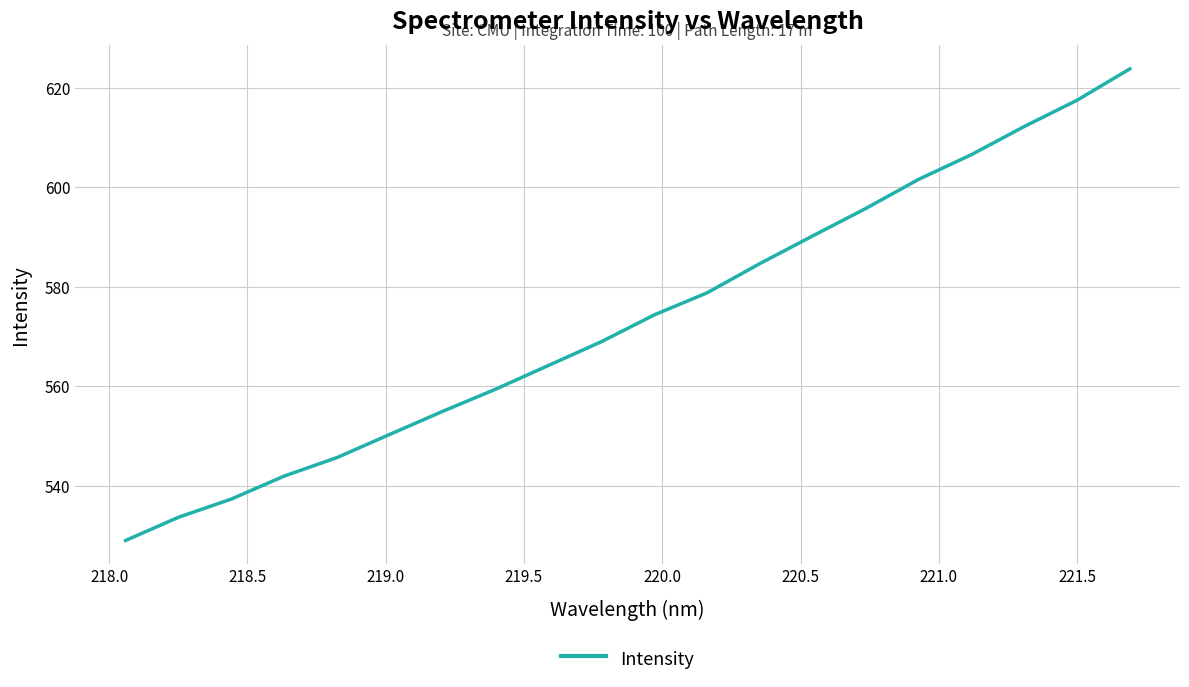

What is the difference between the maximum and minimum values?

94.8